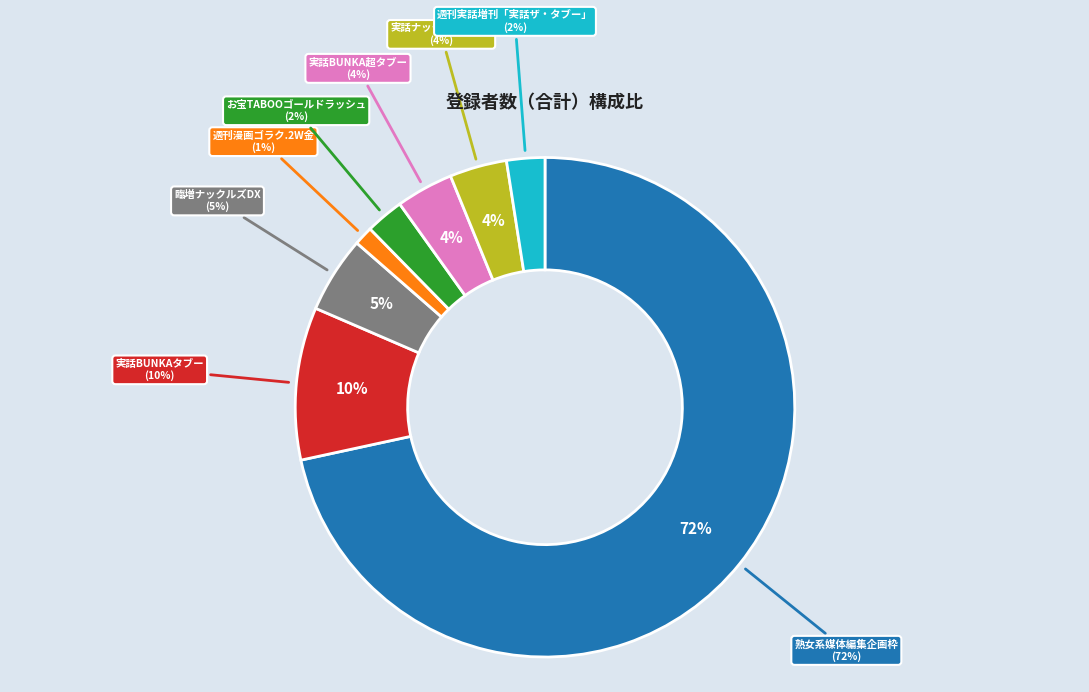

What is the largest slice in the pie chart?

熟女系媒体編集企画枠